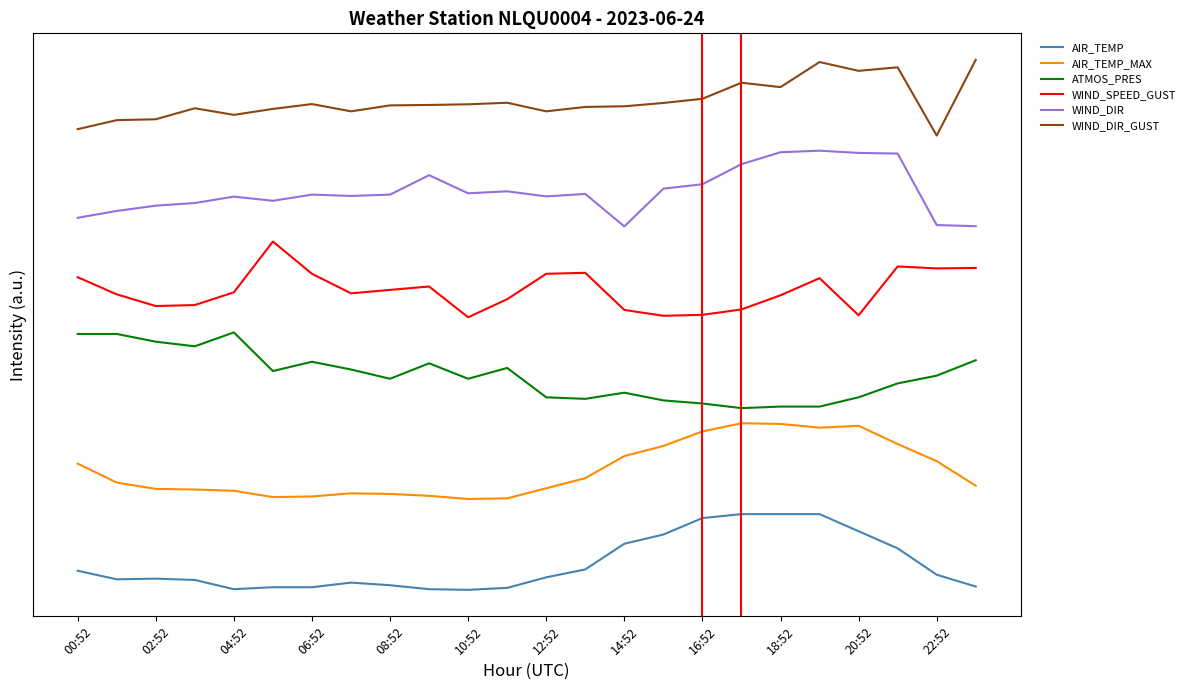

True or false: WIND_DIR has more than 1 interior local peaks.

True